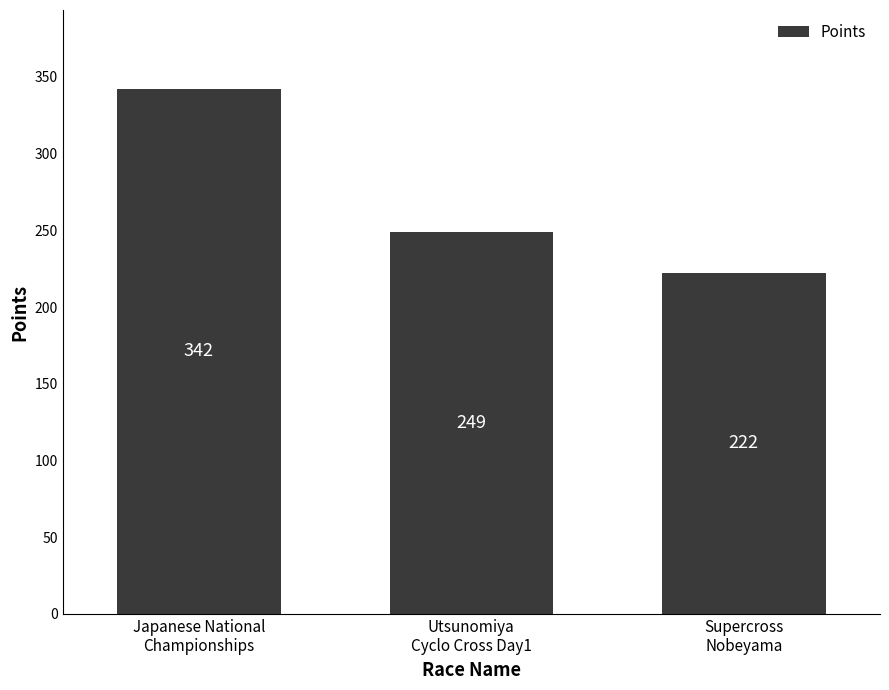

How many bars are there in total?

3